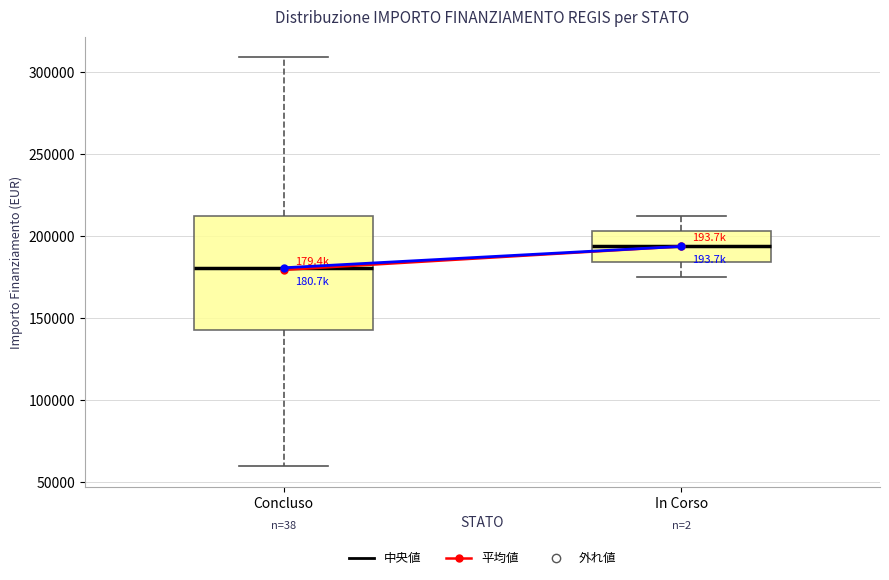

Which box has the highest median line?

In Corso